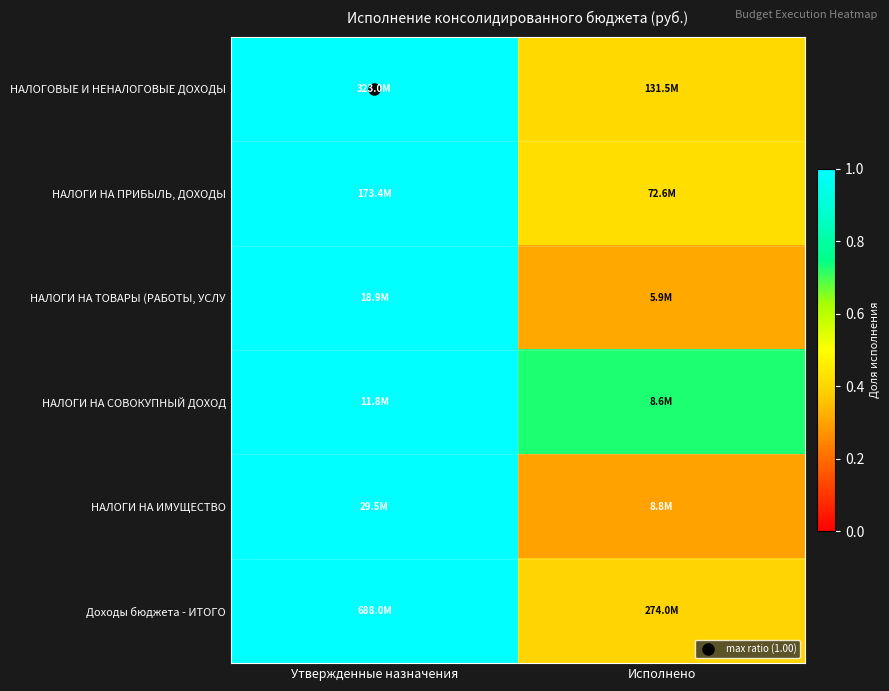

What is the minimum value shown in the chart?

0.3